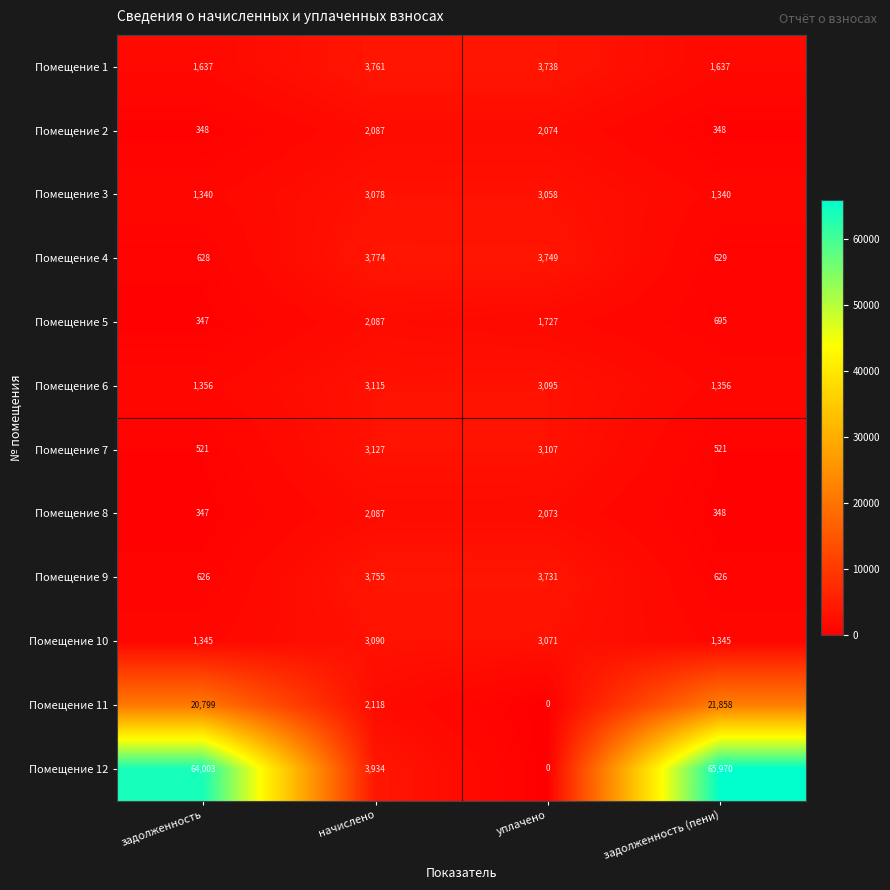

The Помещение 12 series shows 88385 at задолженность (пени). True or false?

False